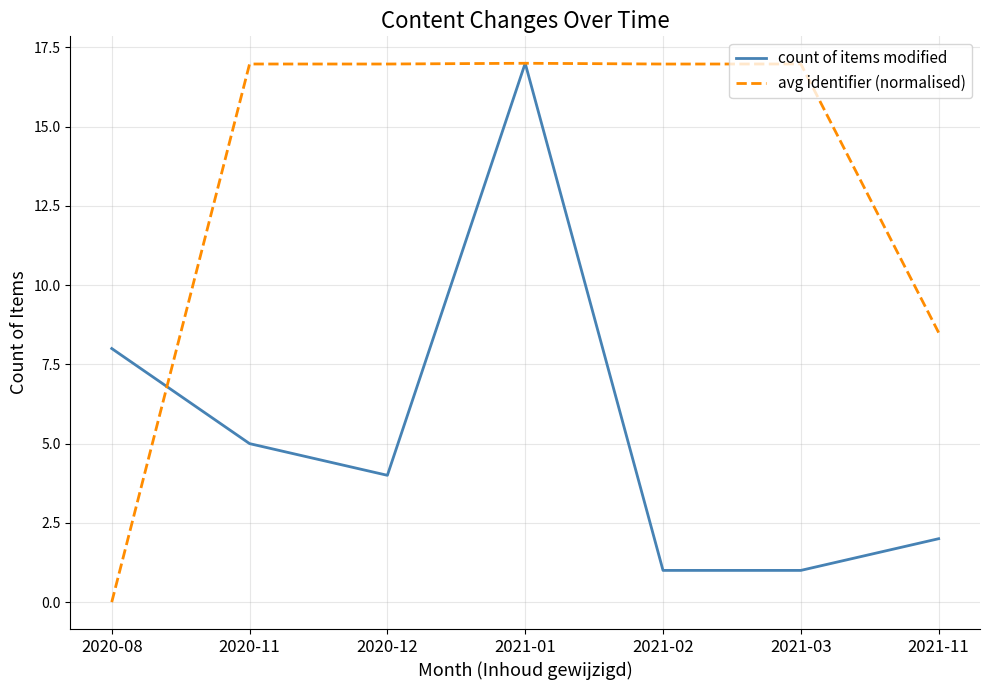

Which series has the largest range (max minus min)?

avg identifier (normalised)